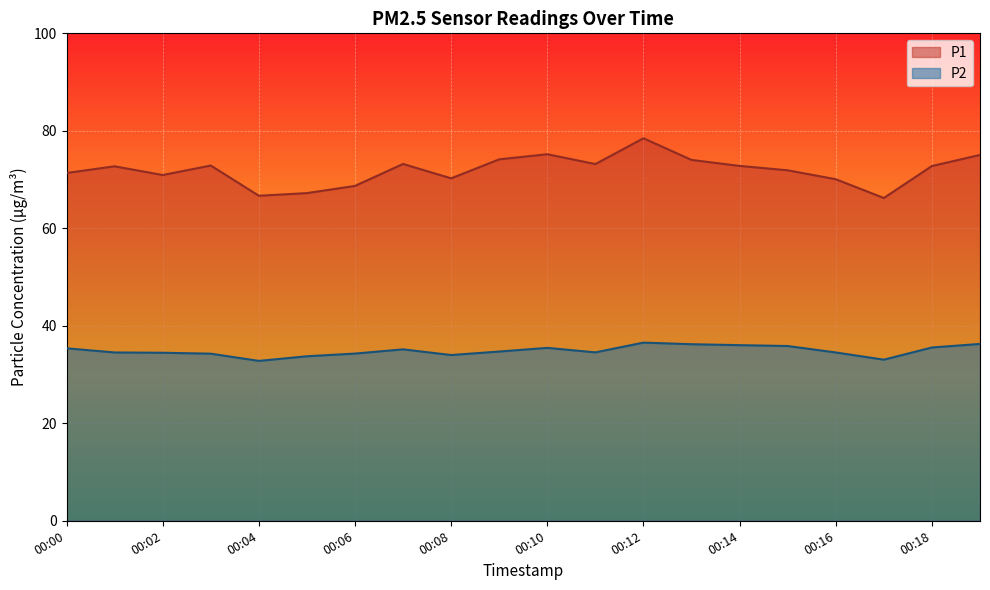

List the series in order of their peak value, lowest first.

P2, P1